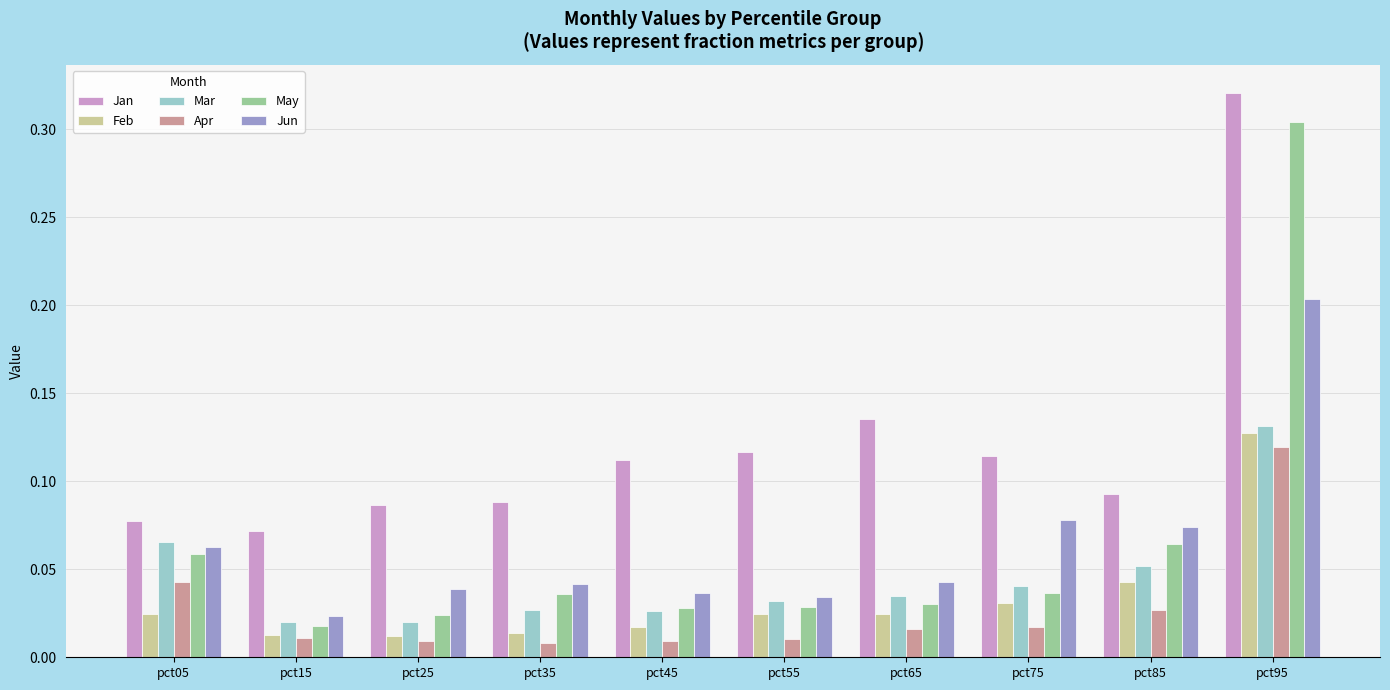

Is it true that Jan equals 0.0 at pct75?

False